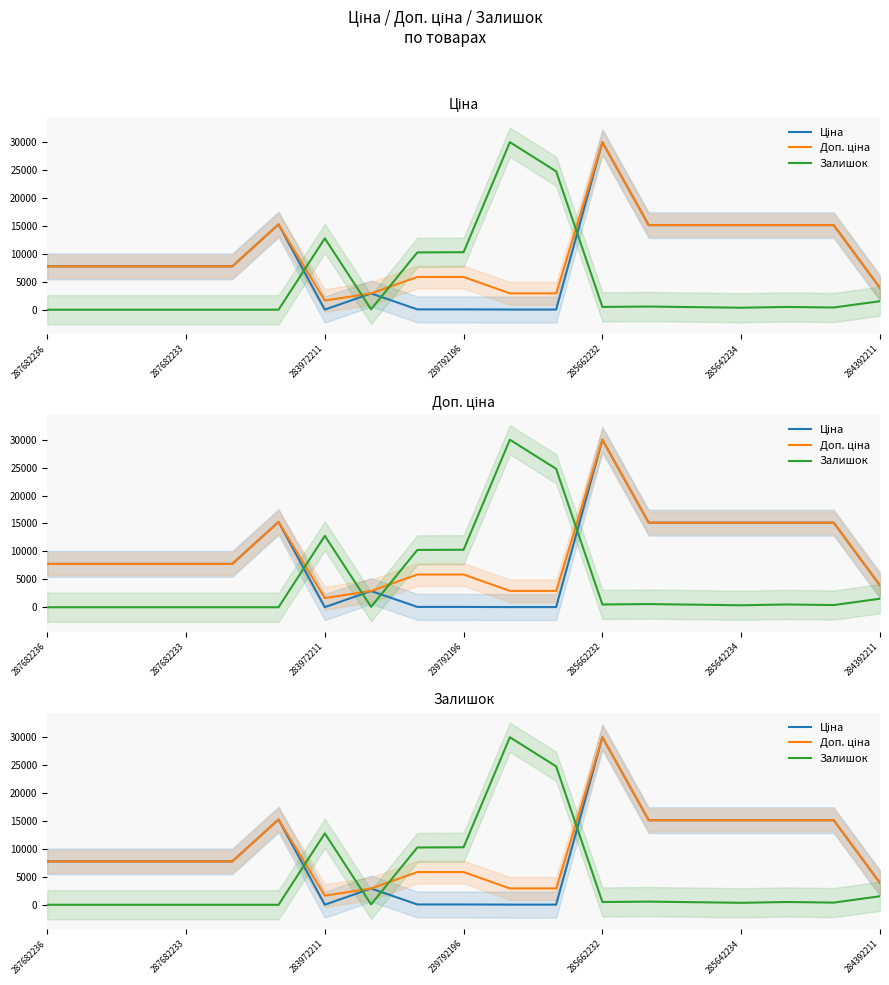

What is the difference between the maximum and minimum values in the Ціна series?

29983.5